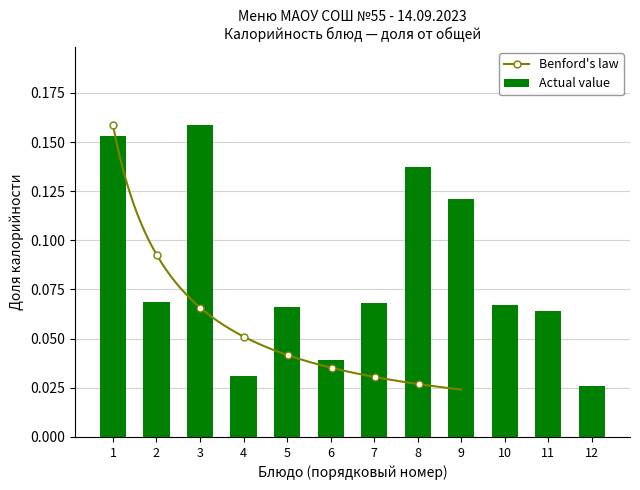

Is it true that Actual value equals 0.2 at 8?

False